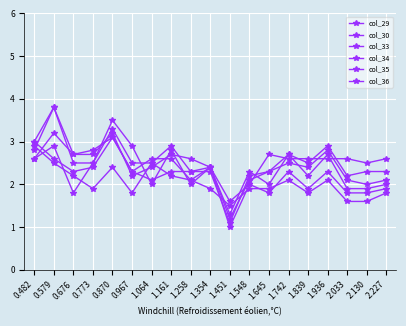

How many categories are shown in the chart?

19